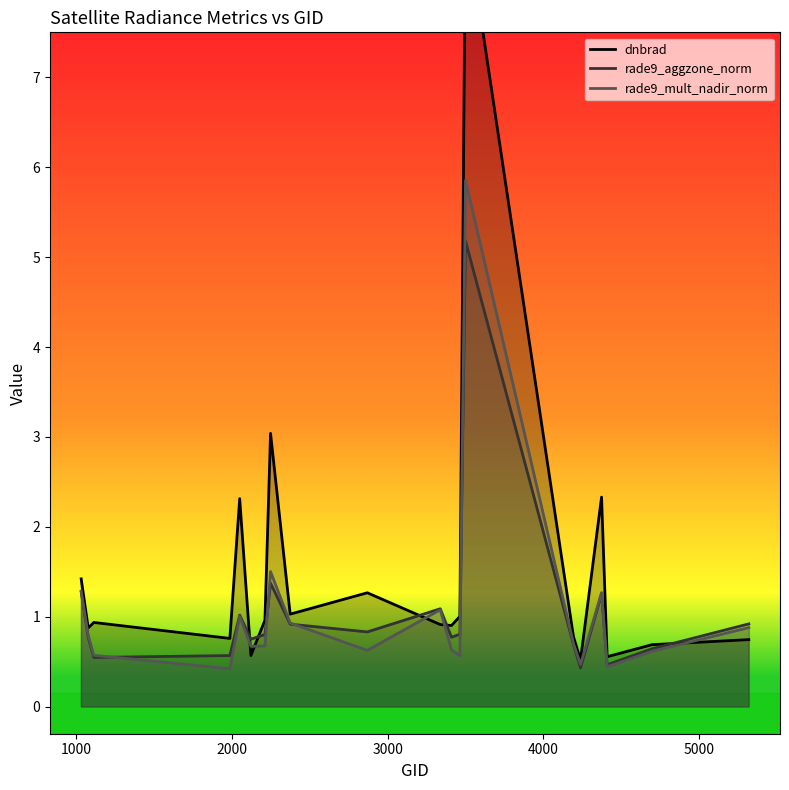

Does the chart have visible grid lines?

No